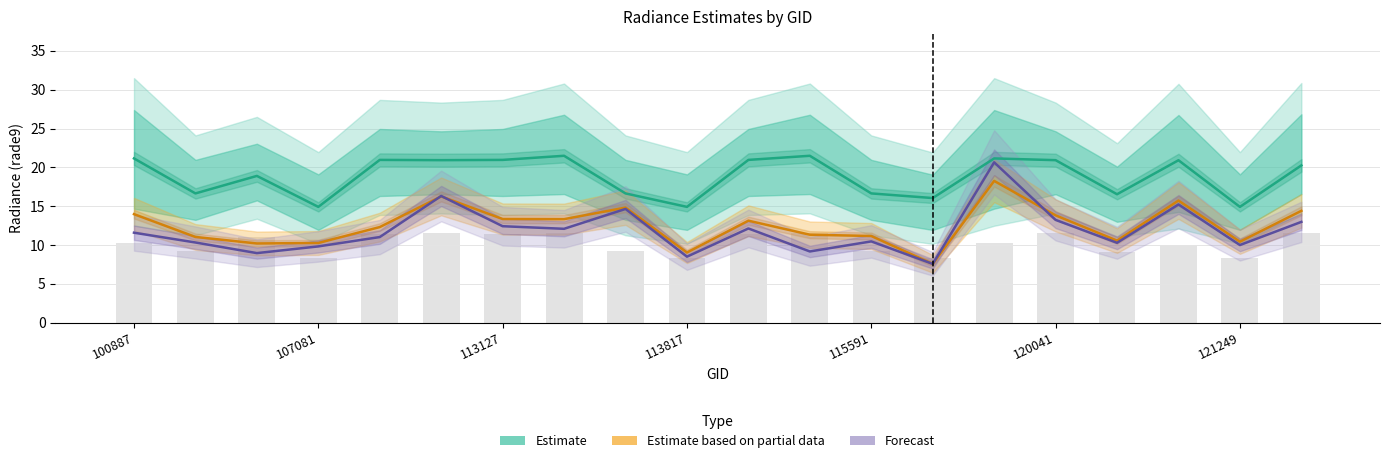

What is the value of the Forecast bar at the 12th from the left?

9.2